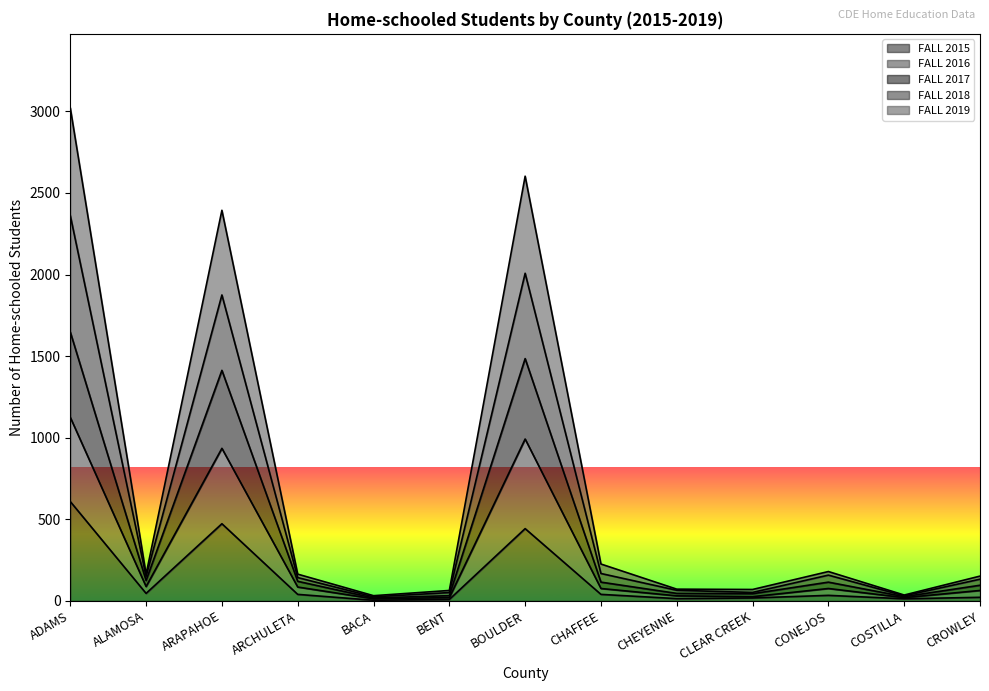

How many lines are shown in the chart?

5